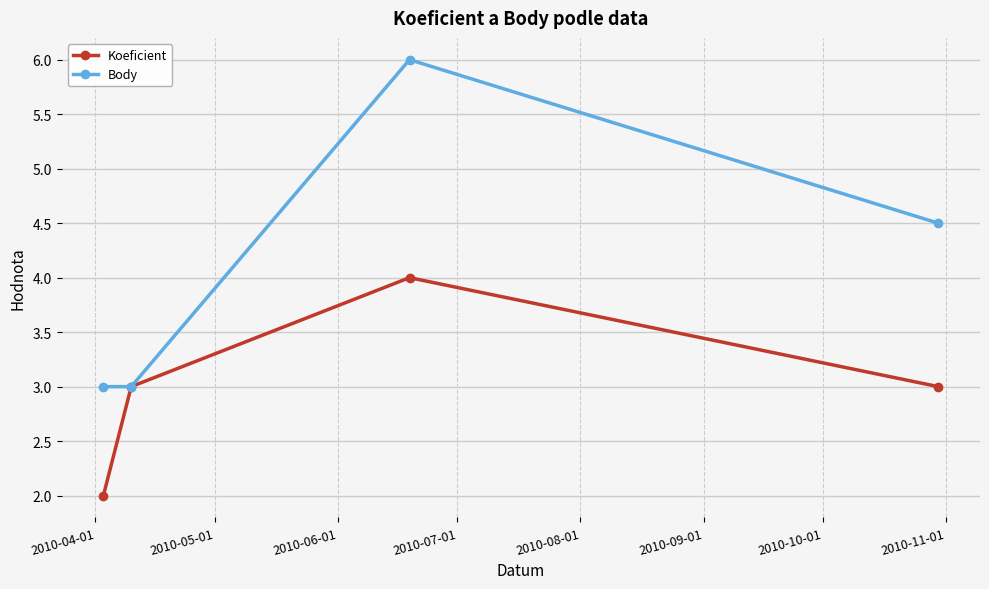

Rank the series by their maximum value, from lowest to highest.

Koeficient, Body